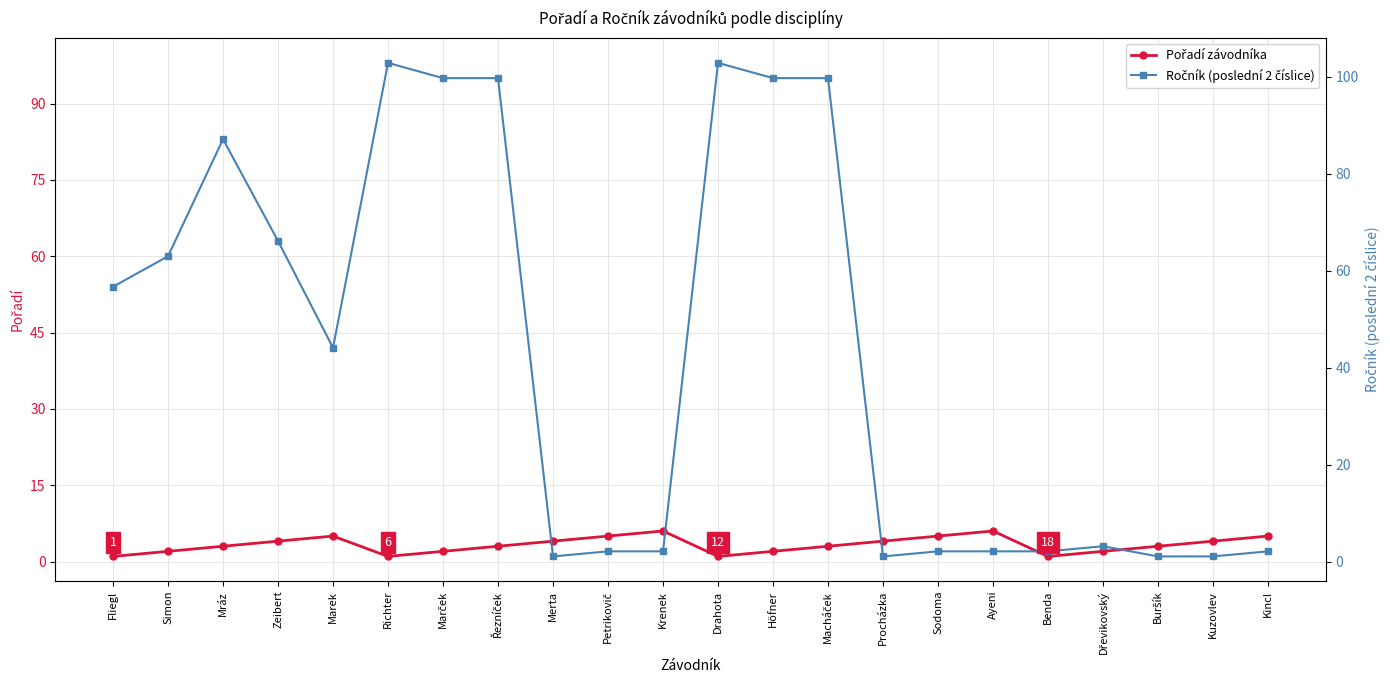

Does the chart display data point markers on the line(s)?

Yes